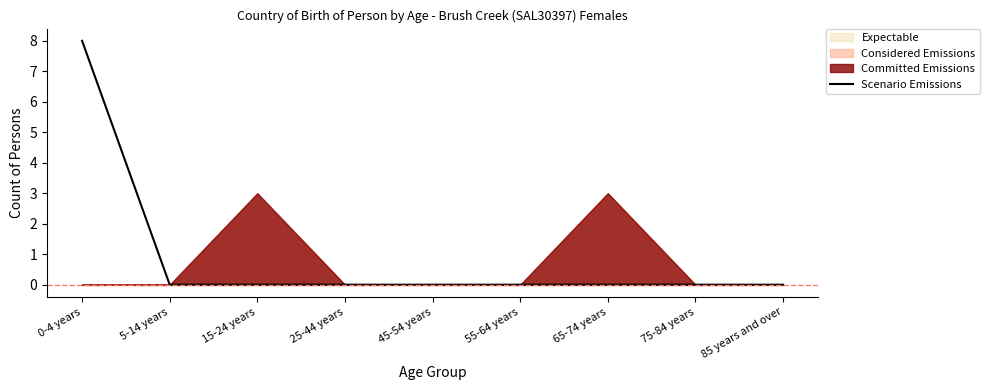

The value at 5-14 years is 5. True or false?

False